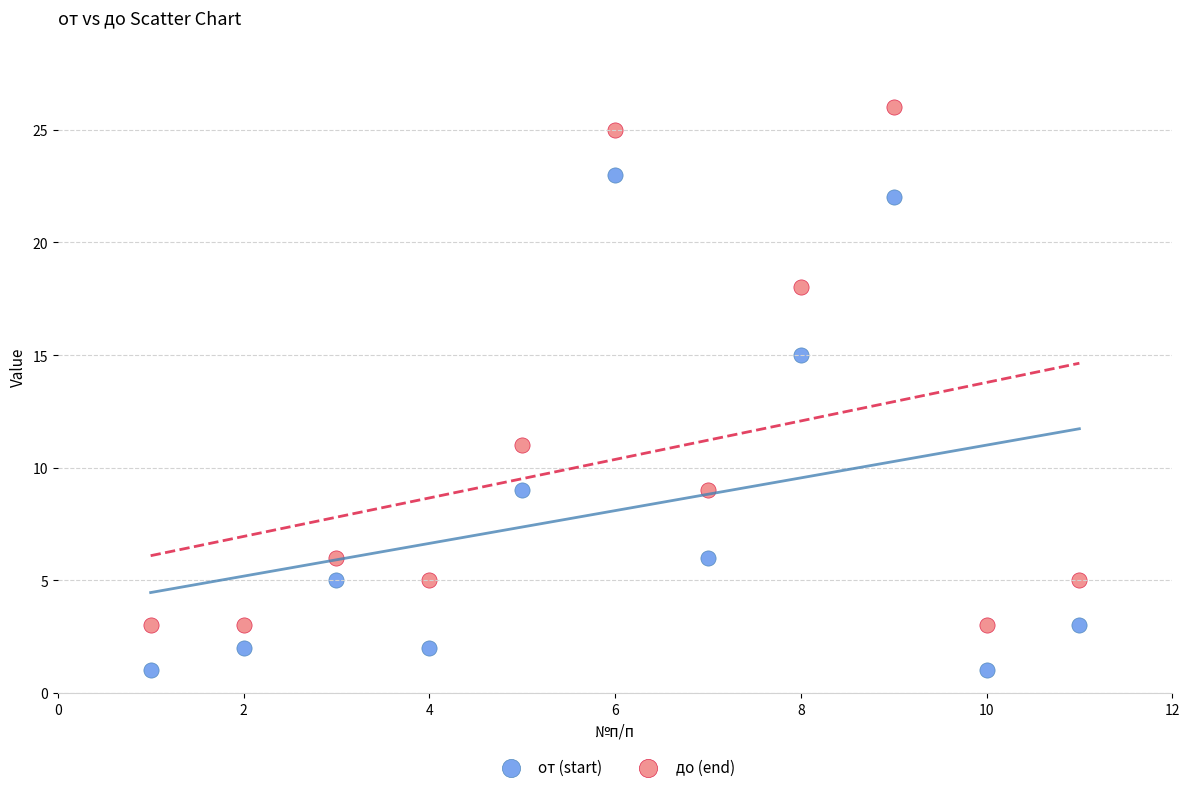

What are all the series names shown in the legend?

от (start), до (end)